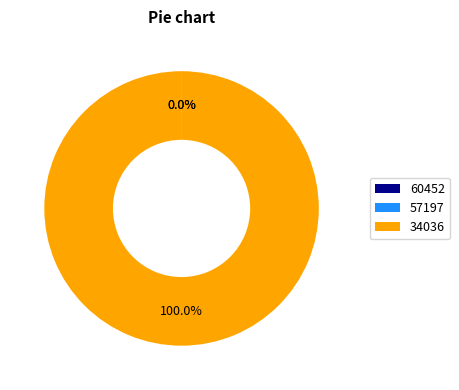

Count the number of slices in the pie.

3